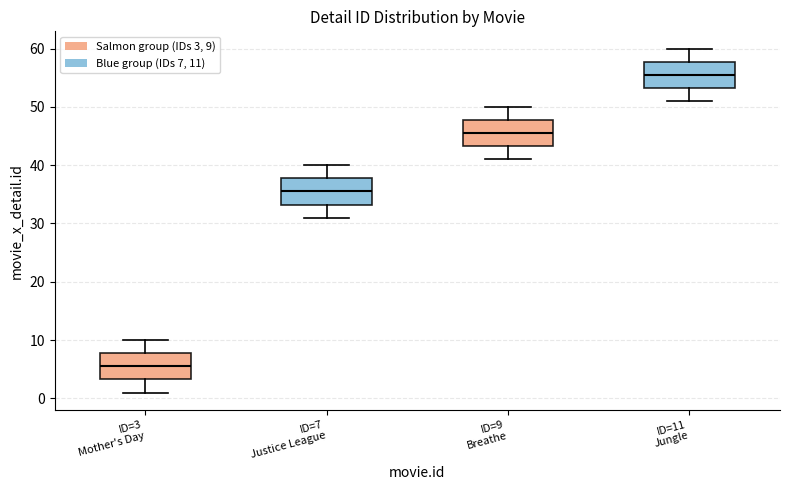

Where does the median line of the box for ID=11 Jungle sit on the y-axis? The values are not printed on the chart, so give them approximately, as read against the axis.

56